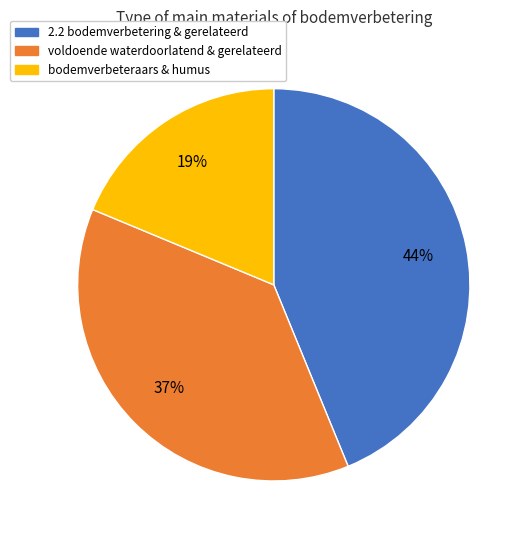

Does any single category account for the majority?

No